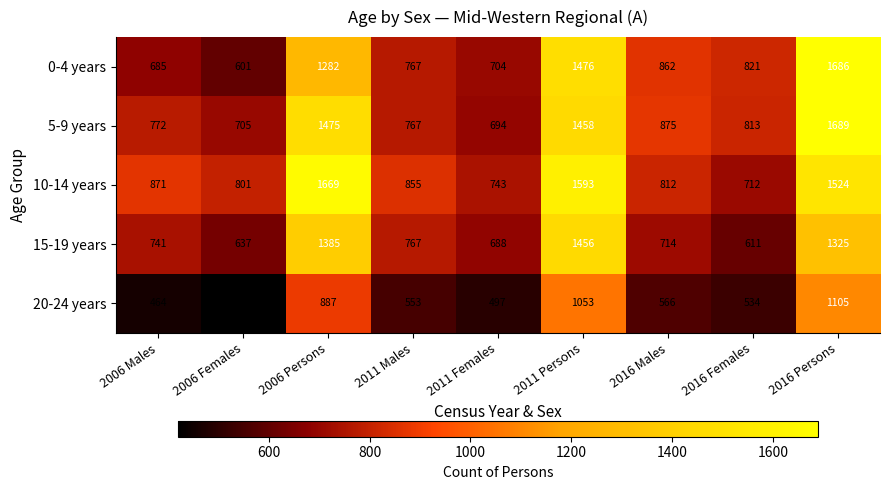

The 10-14 years series shows 855 at 2011 Males. True or false?

True